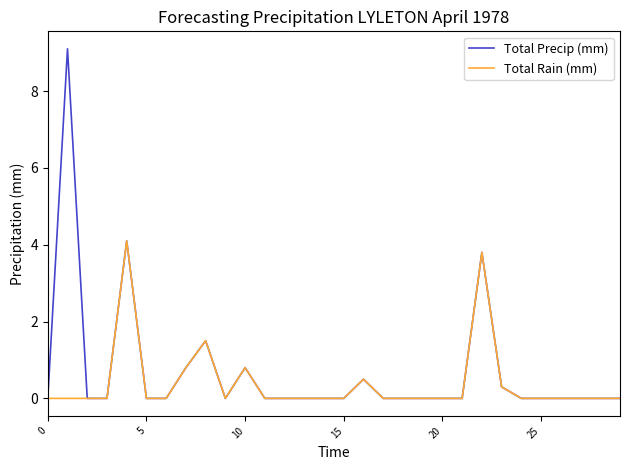

List the series in order of their peak value, highest first.

Total Precip (mm), Total Rain (mm)